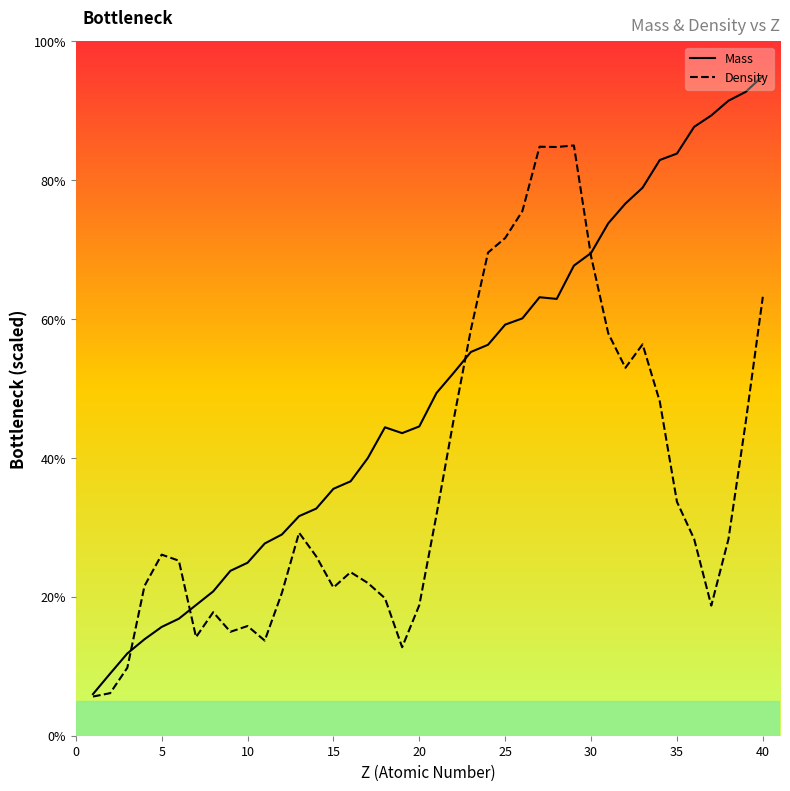

List the series in order of their overall mean, lowest first.

Density, Mass